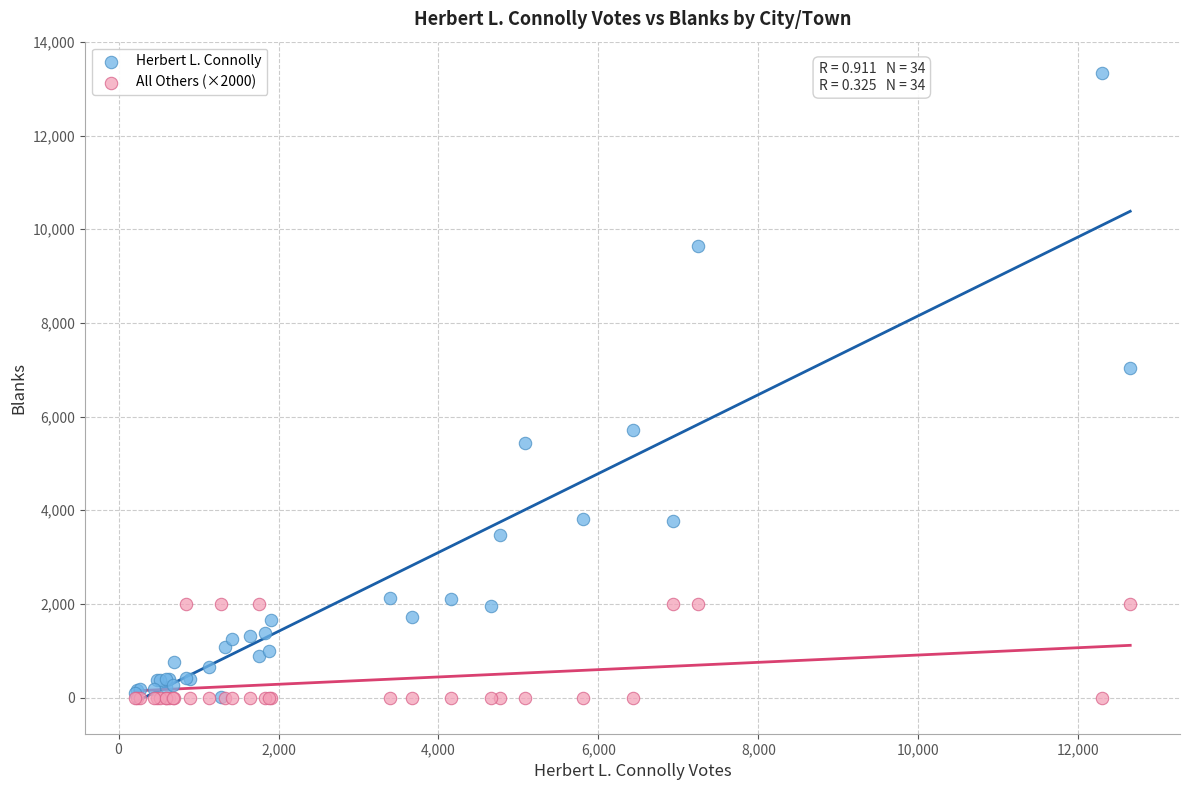

In the Herbert L. Connolly series, what Y value is closest to 6667?

7043